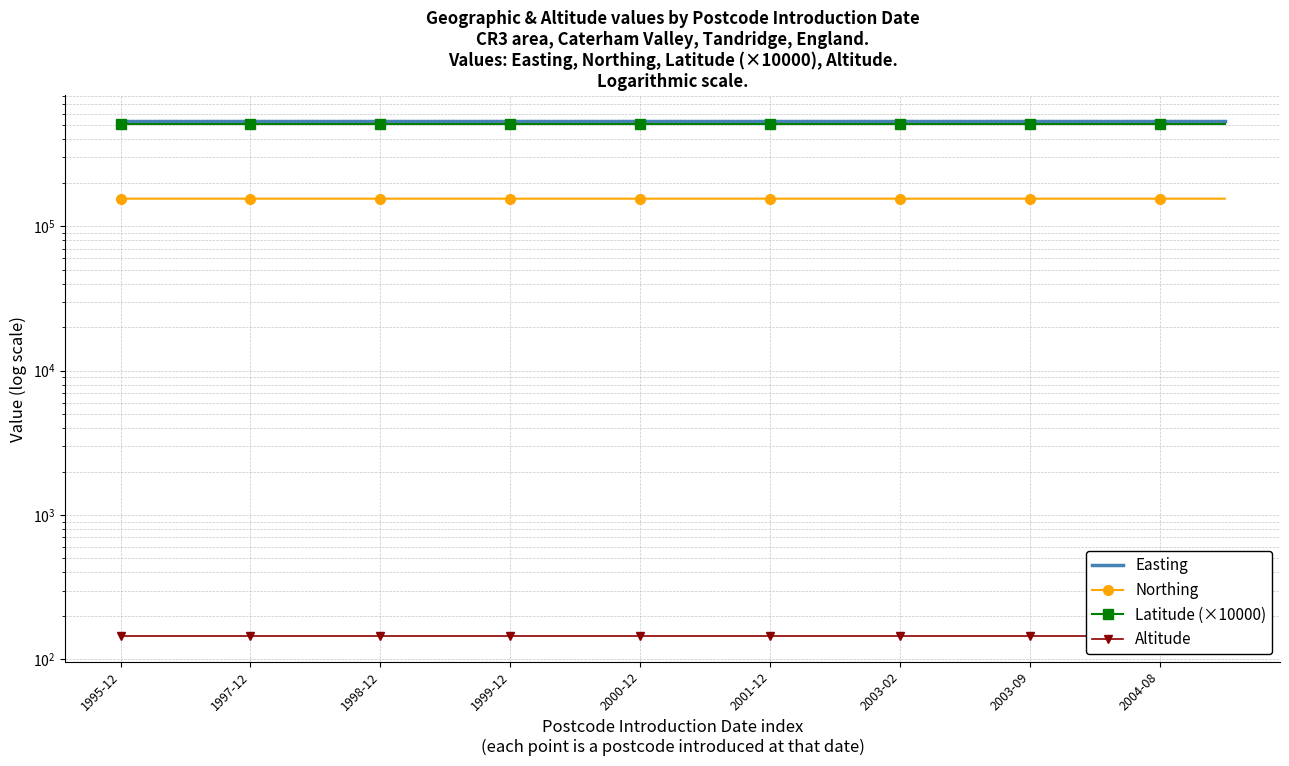

True or false: Latitude (×10000) and Altitude intersect in this chart.

False